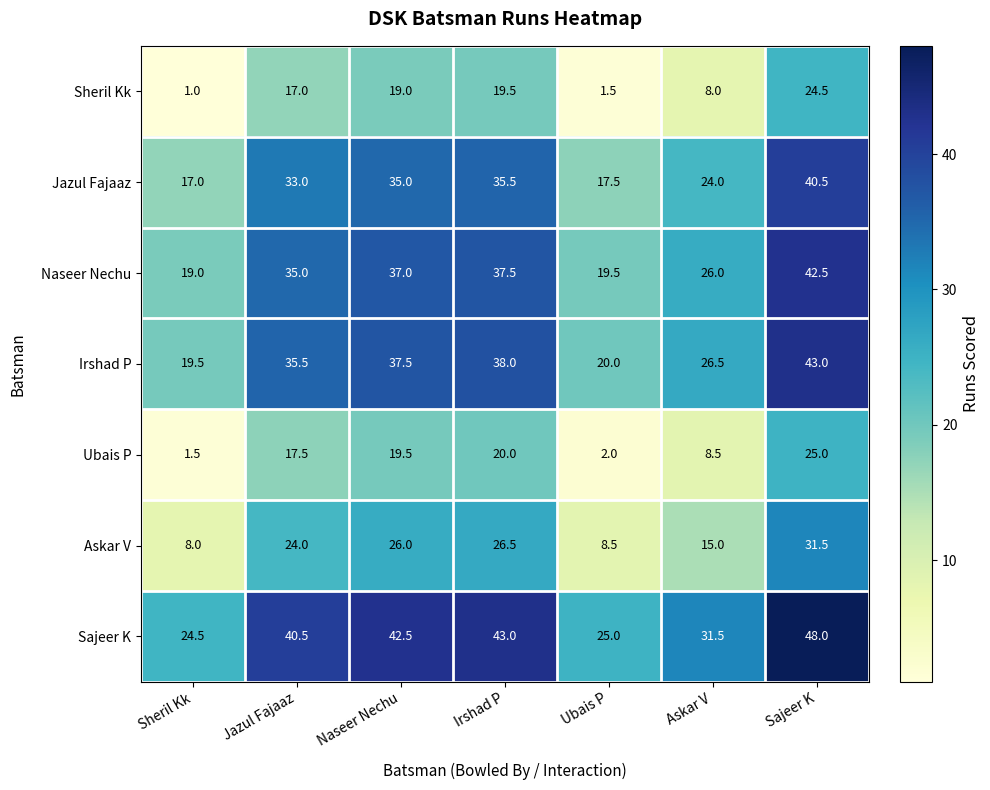

What is the minimum value for Ubais P?

1.5